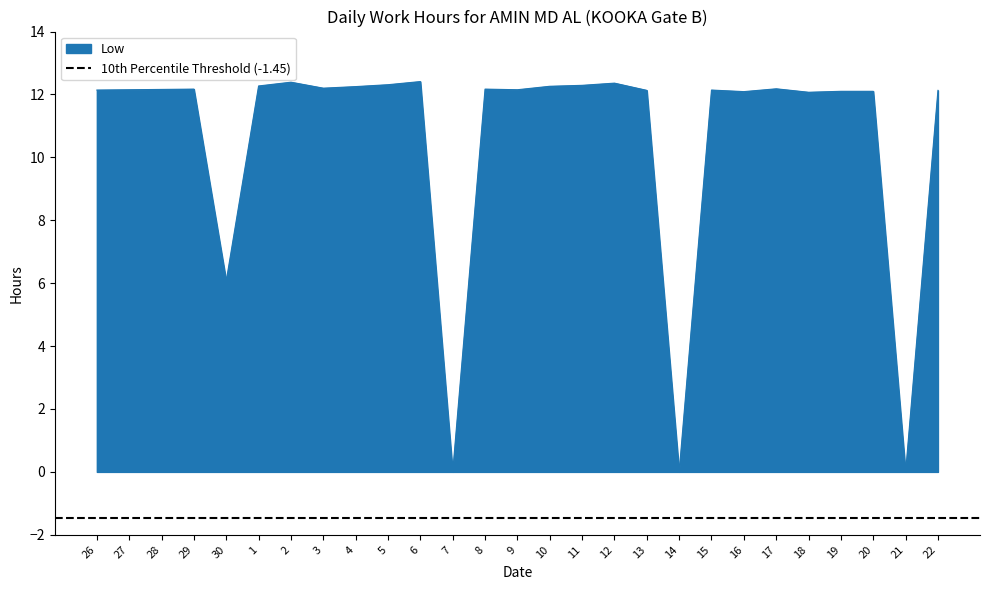

At which category does the data reach its first local valley?

30